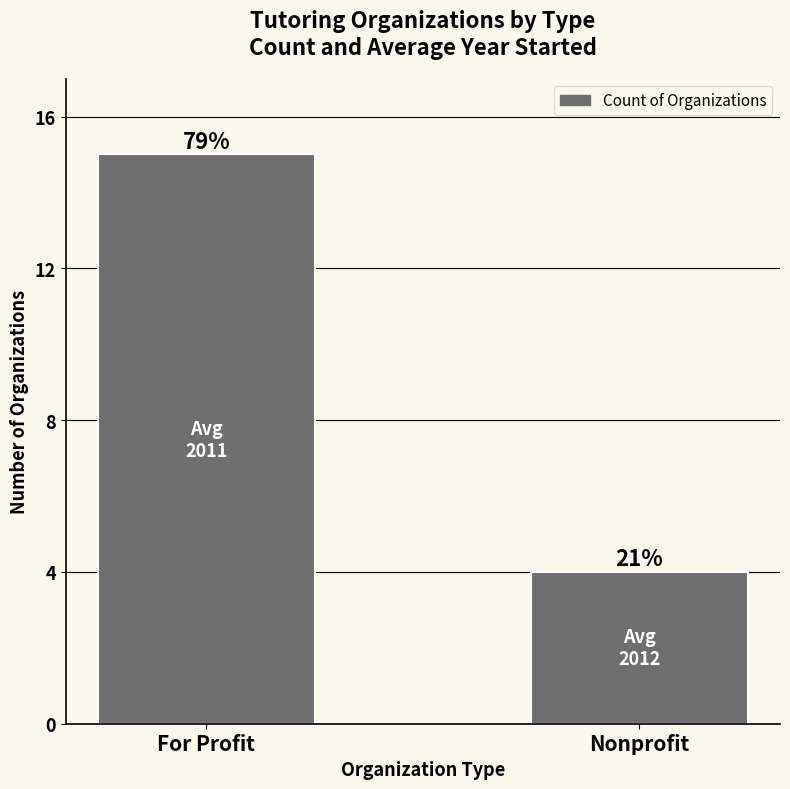

Reading right to left, extract all data points from this chart.

4	15